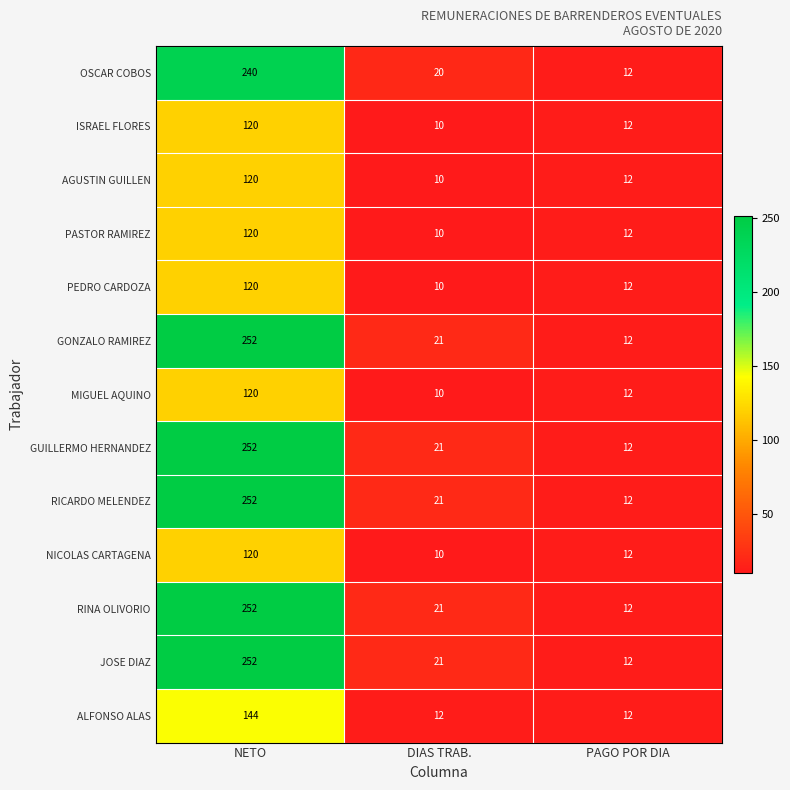

What is the difference between the maximum and second lowest values in the ISRAEL FLORES series?

108